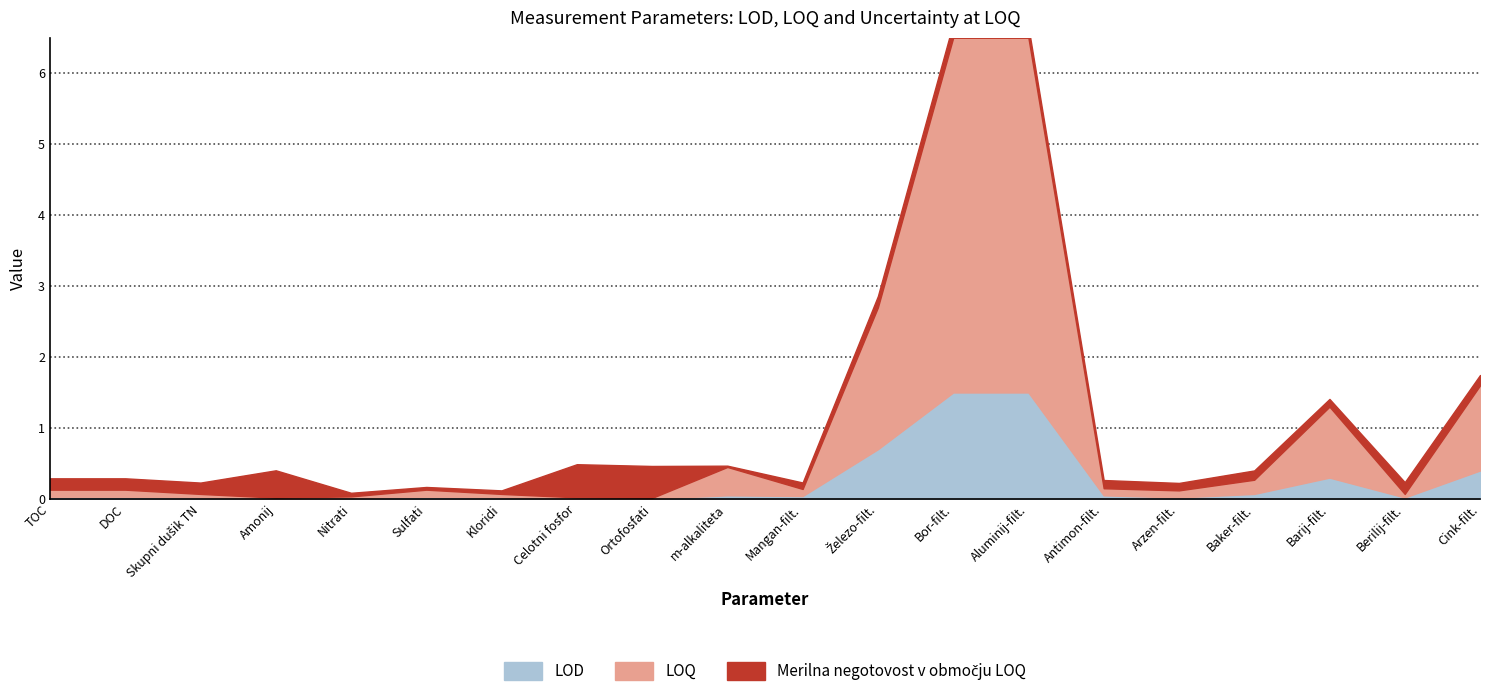

At how many categories does at least one series exceed 2?

3